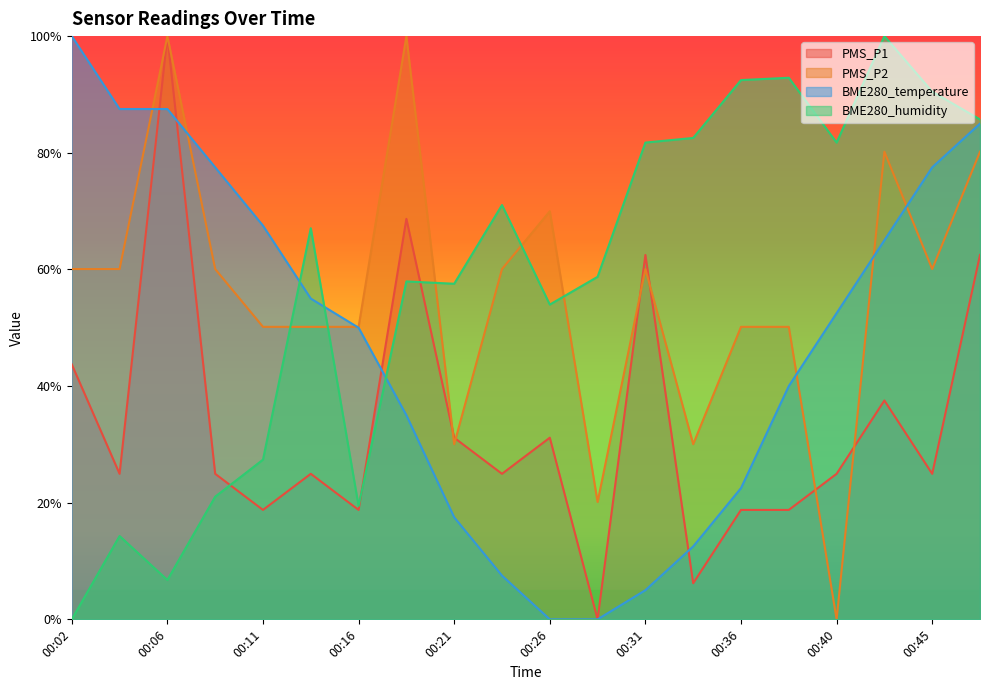

Between 00:33 and 00:45, which is larger?

00:45